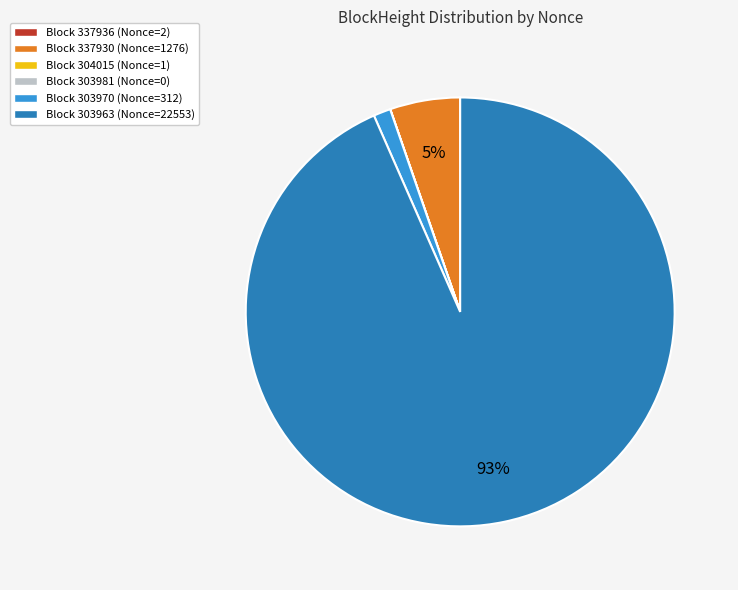

Is there any slice that represents more than half of the pie?

Yes